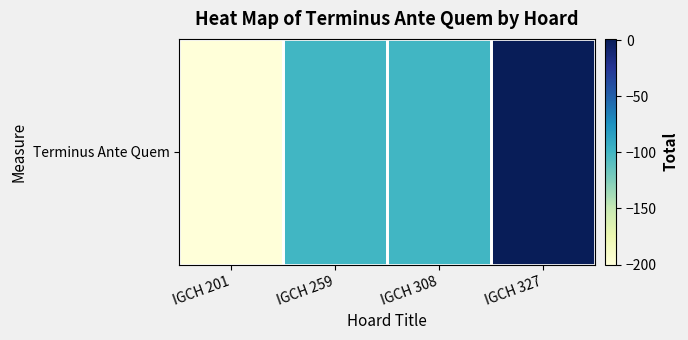

What is the smallest value displayed?

-200